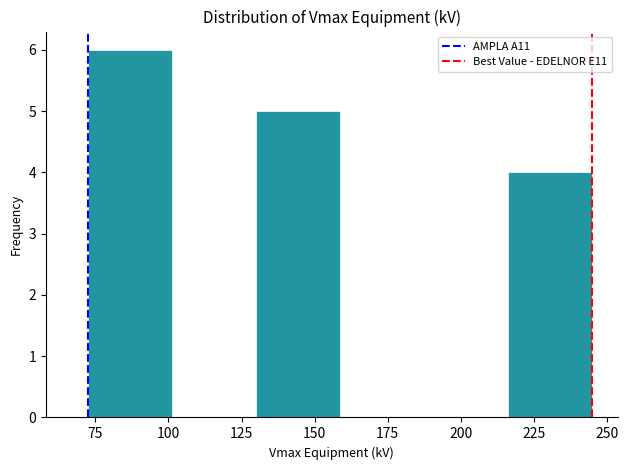

How tall is the bar that spans 75 to 100 on the x-axis? Neither the bar edges nor the heights are printed on the chart, so give them approximately, as read against the axes.

6